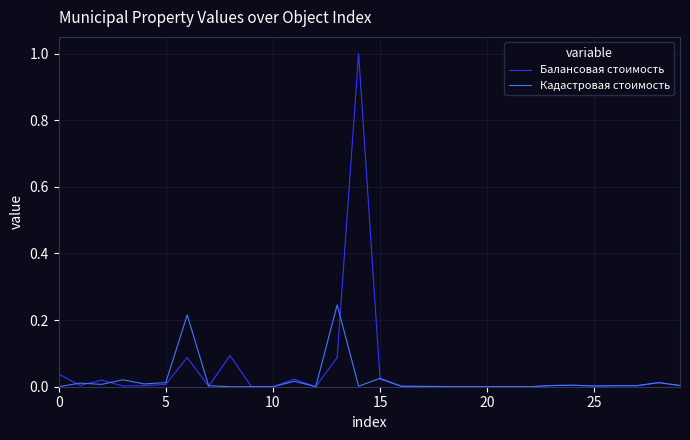

Which series has the widest spread of values?

Балансовая стоимость